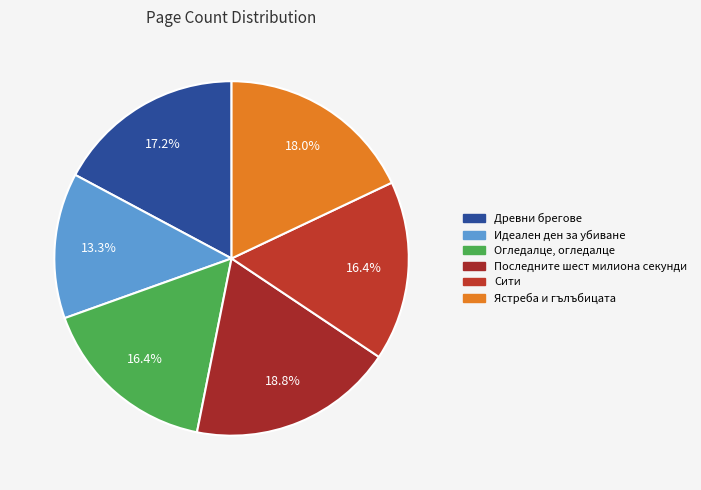

How many segments does this pie chart have?

6